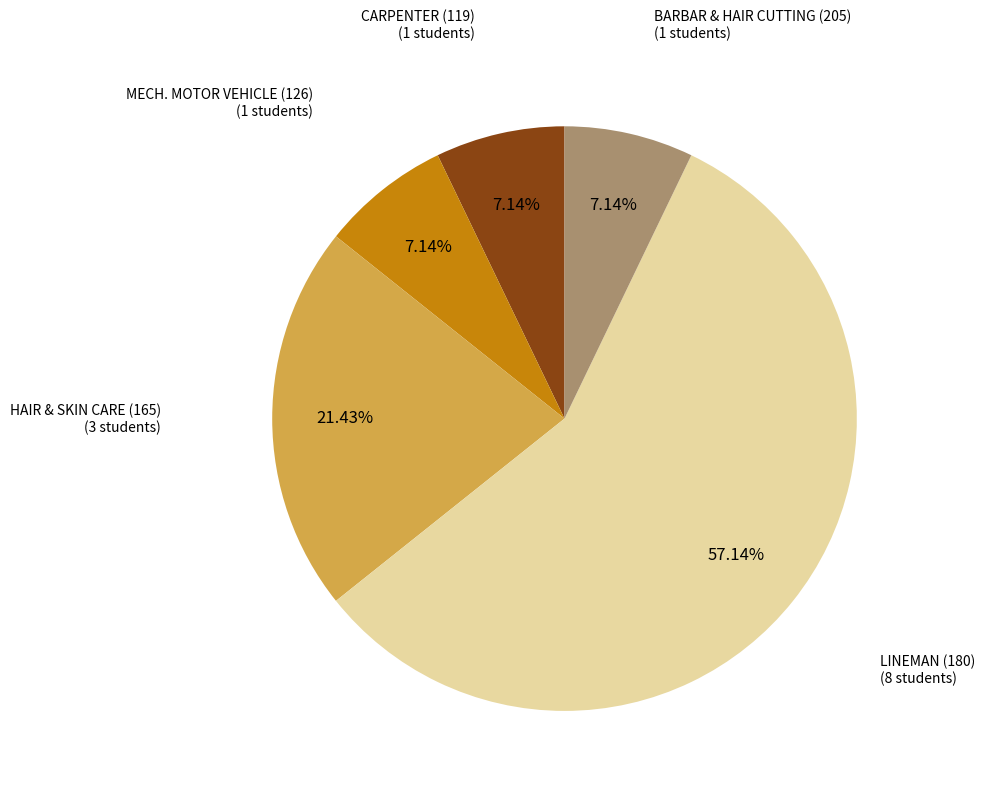

Does any single category account for the majority?

Yes